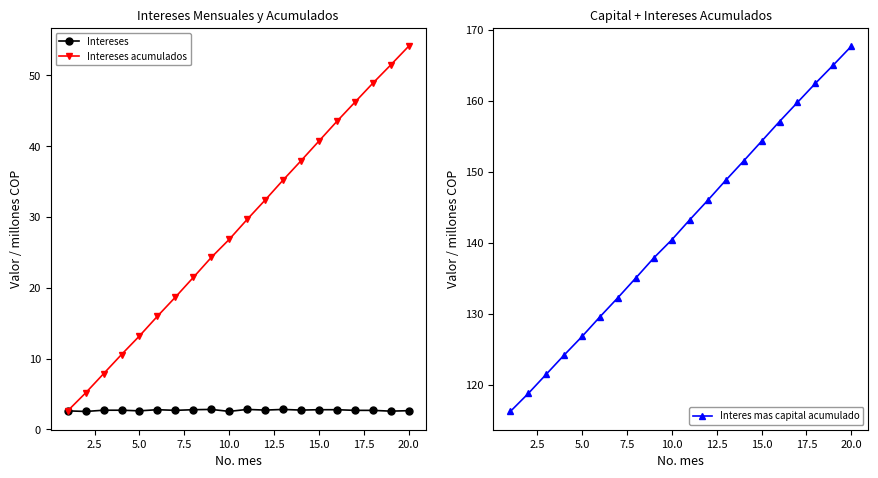

Is it true that Intereses acumulados equals 26.8 at 10.0?

True